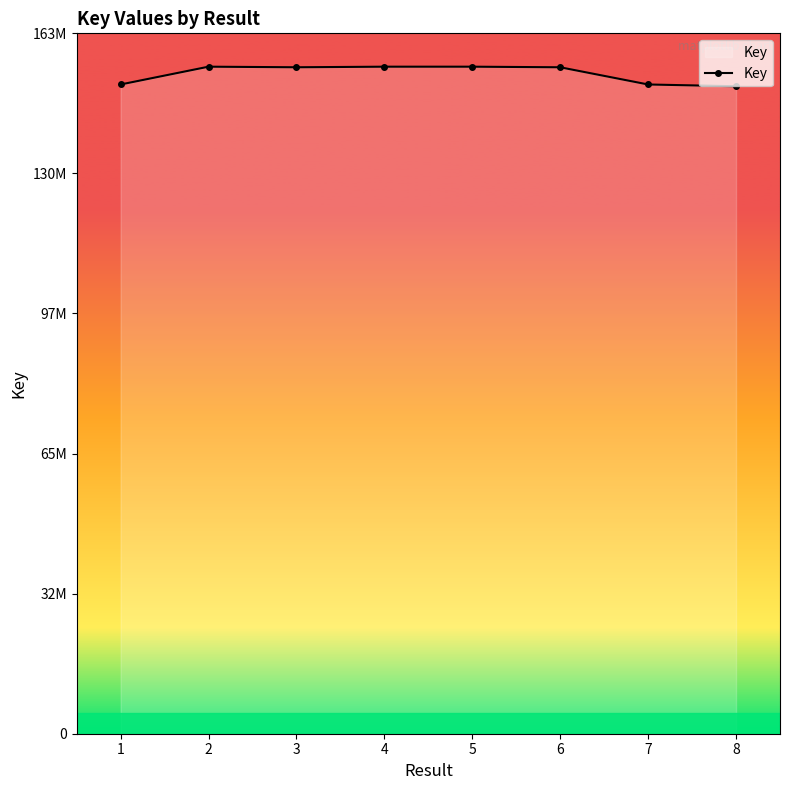

Where does the data first go above 155402375?

2